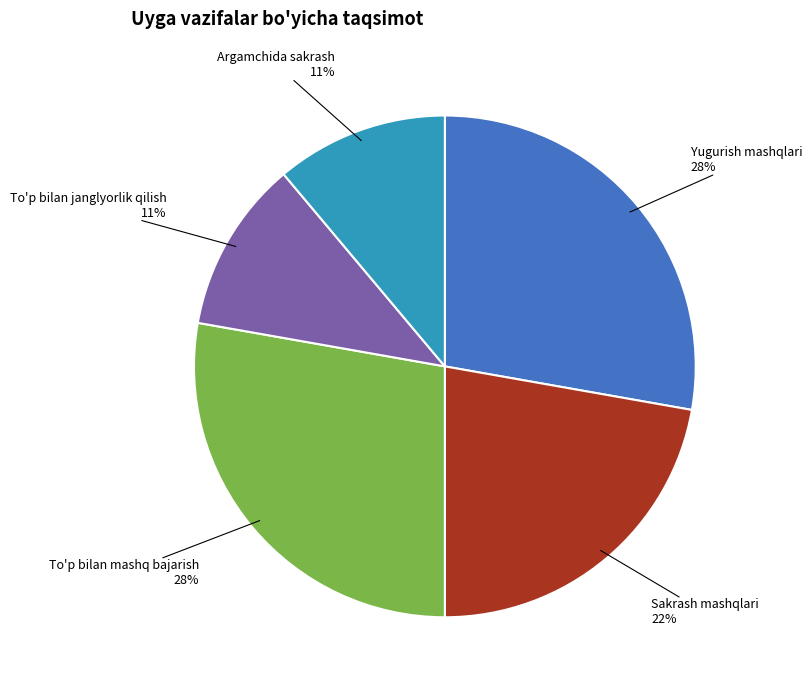

The To'p bilan mashq bajarish slice represents 28% of the pie. True or false?

True